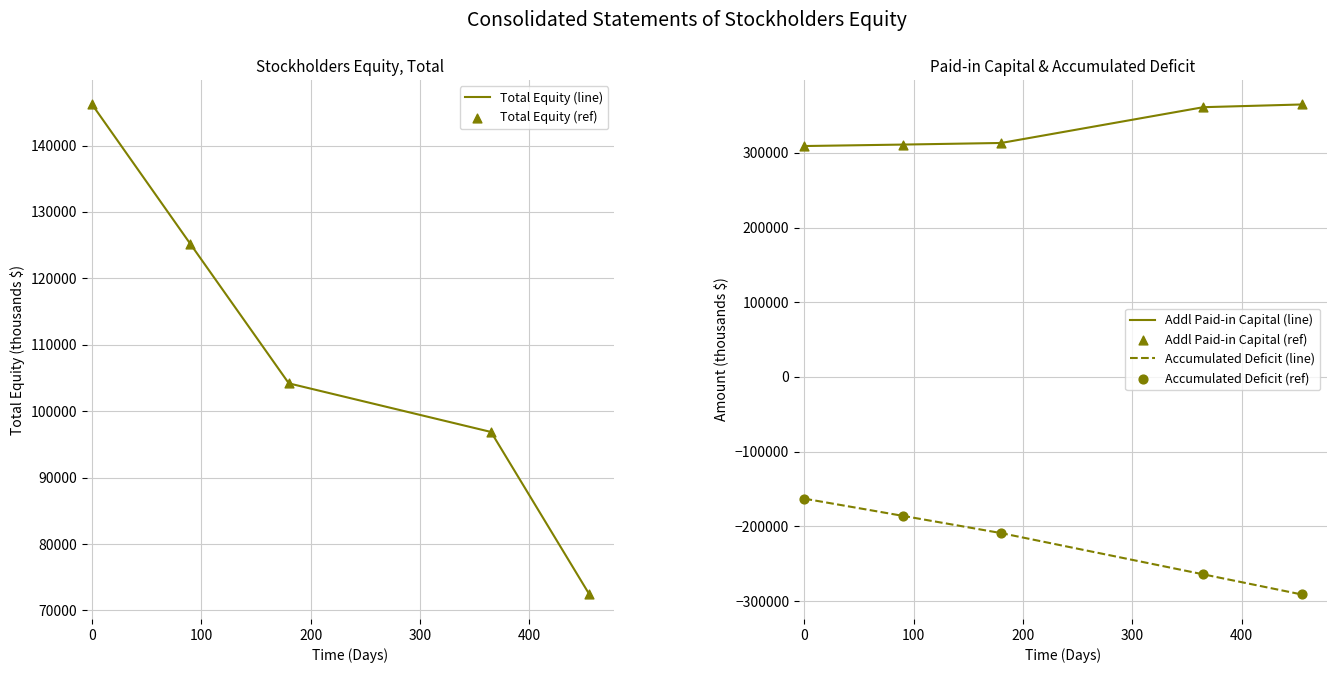

What is the lowest value of the Total Equity (line) series?

72401